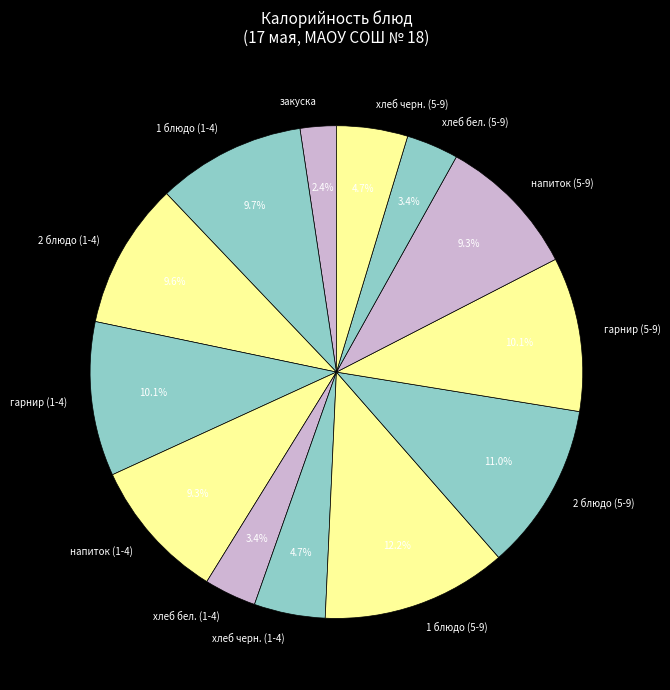

Between хлеб бел. (5-9) and напиток (5-9), which is larger?

напиток (5-9)